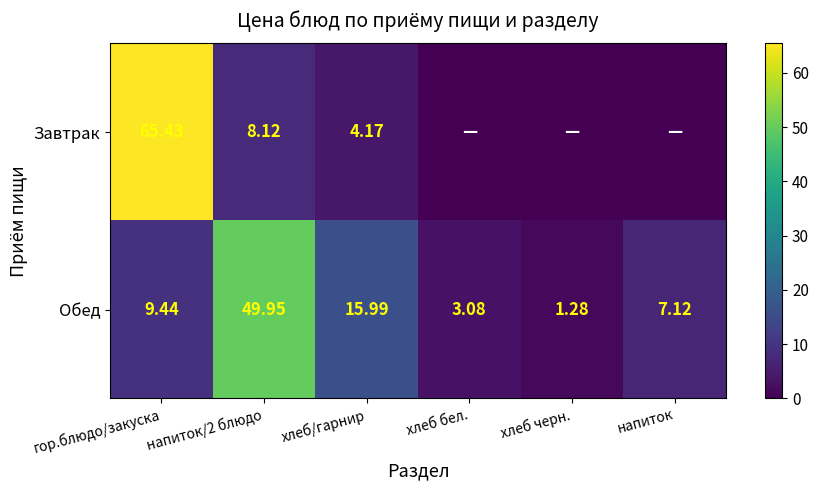

Is it true that Завтрак equals 65.4 at гор.блюдо/закуска?

True